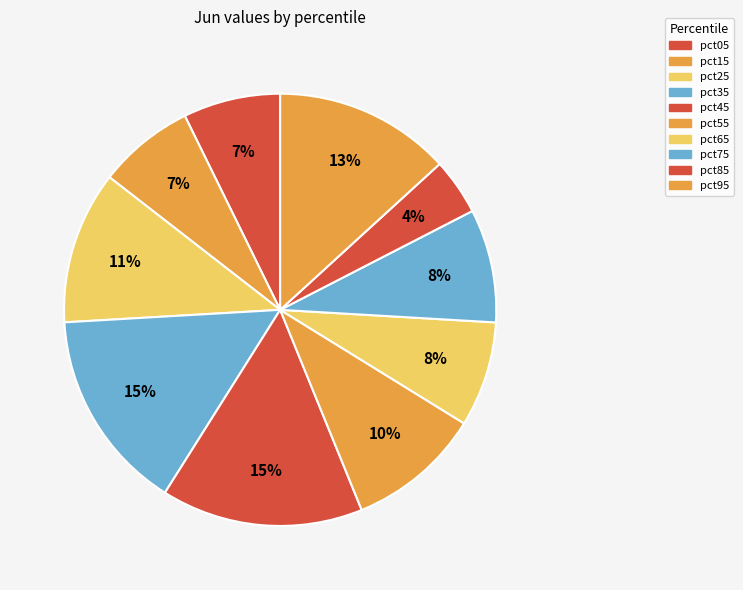

Between pct75 and pct65, which is larger?

pct75